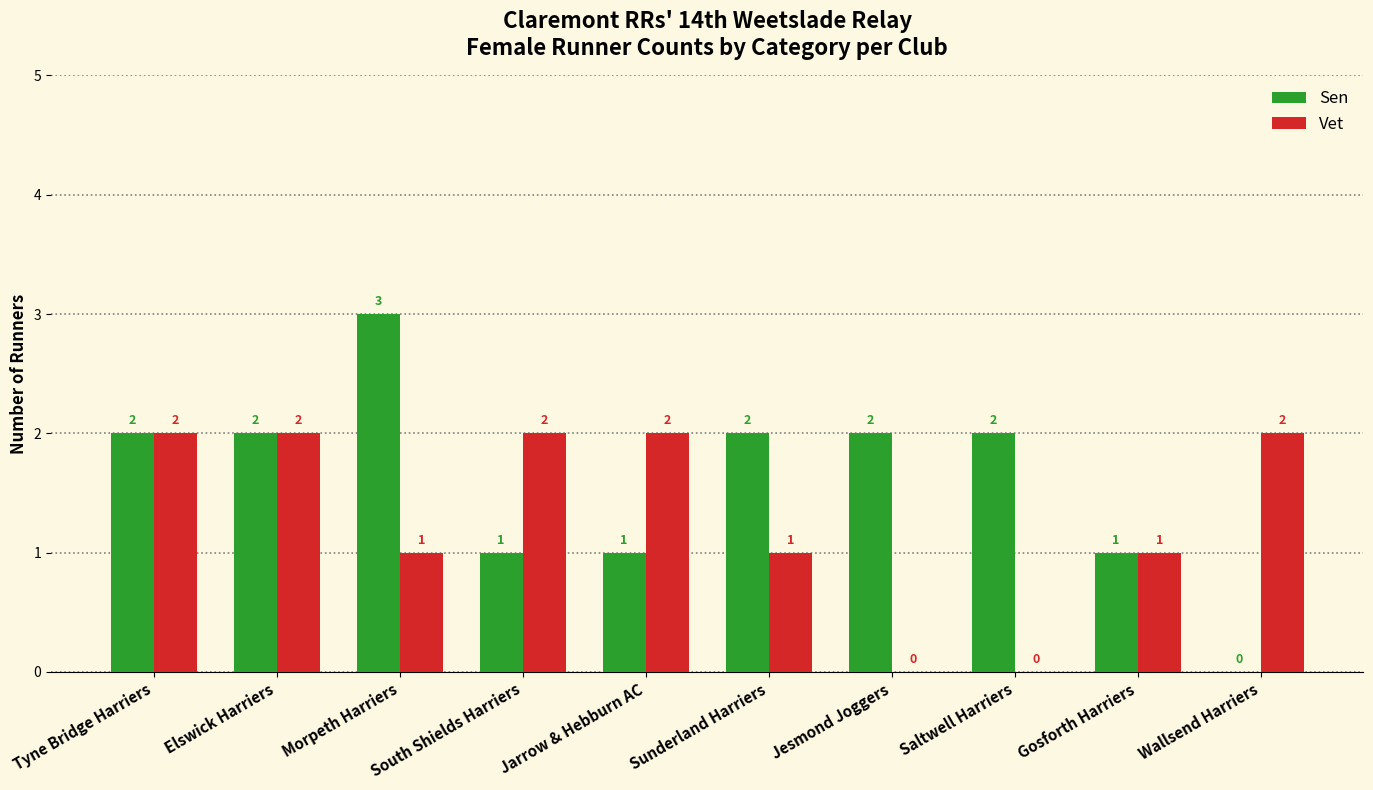

Which series has the widest spread of values?

Sen